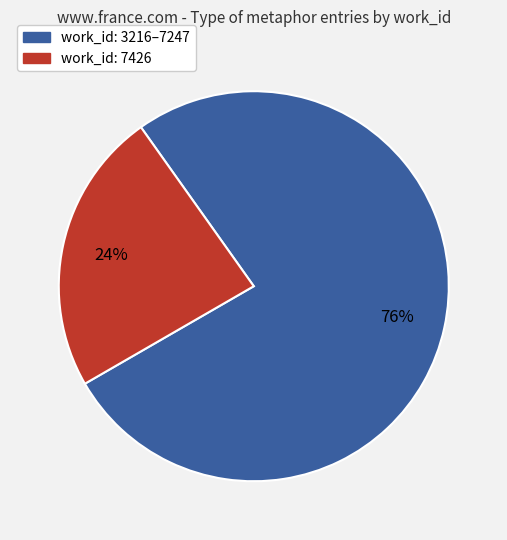

How many segments does this pie chart have?

2